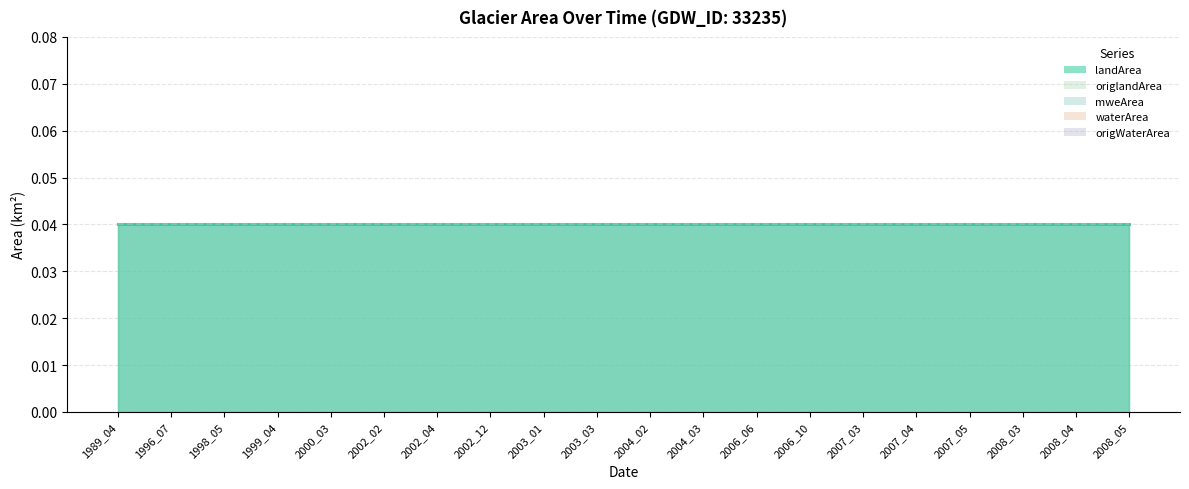

Which series has the largest total across all categories?

landArea